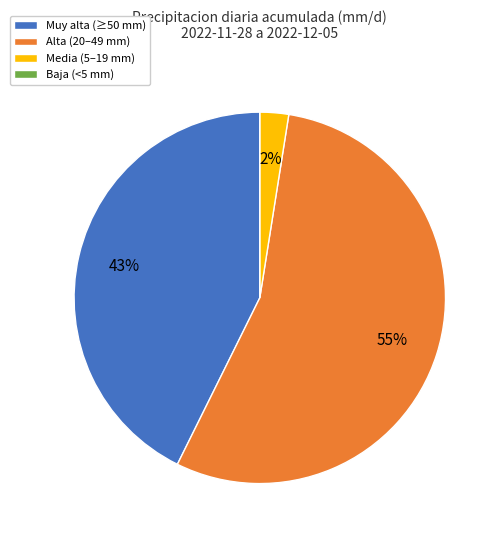

Is the sum of Muy alta (≥50 mm) and Alta (20–49 mm) greater than half?

Yes